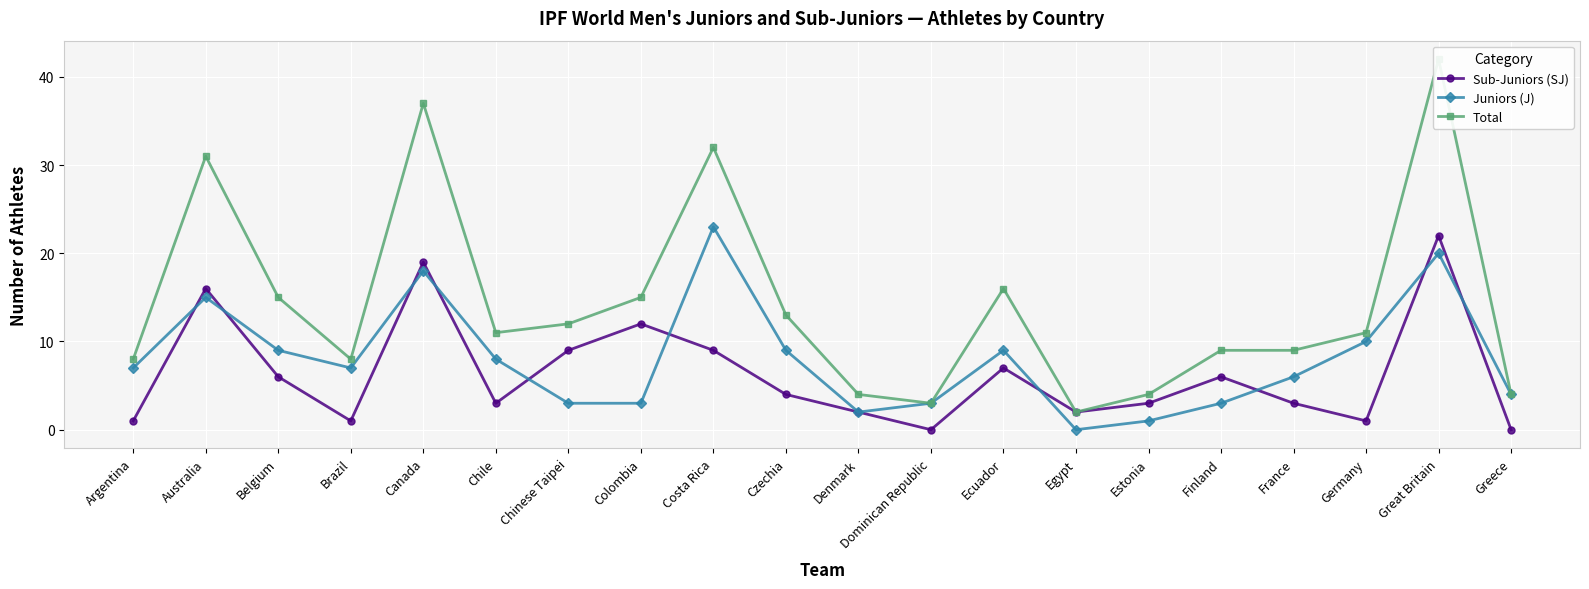

Between Belgium and Colombia, which series saw the biggest shift?

Sub-Juniors (SJ)